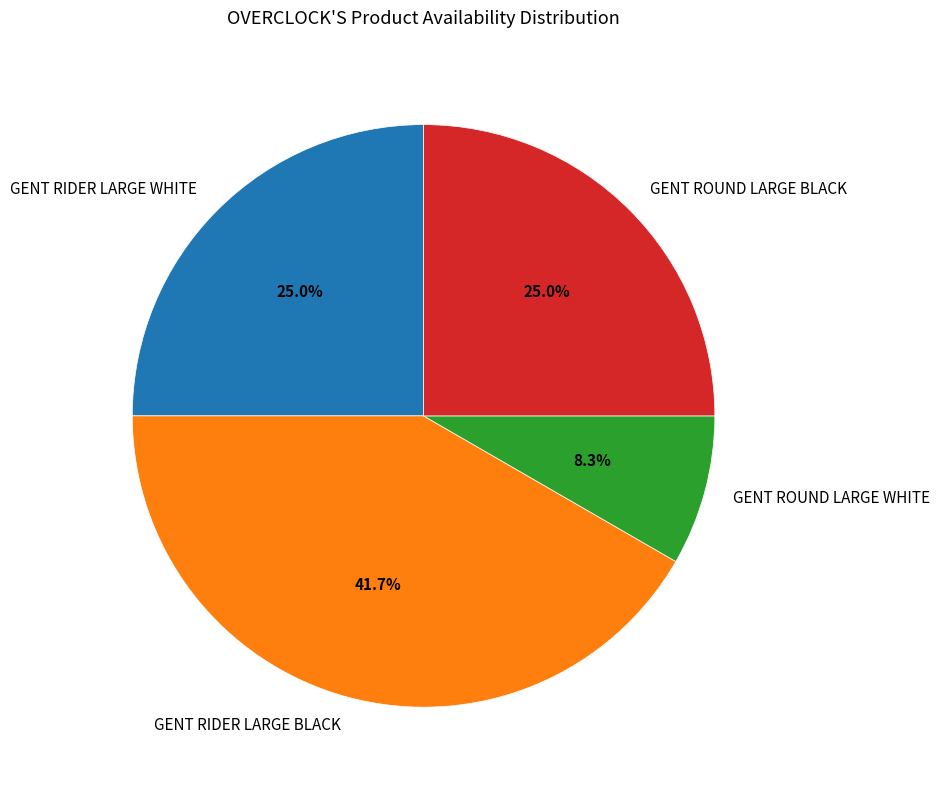

To the nearest percent, what portion does GENT ROUND LARGE BLACK represent?

25%